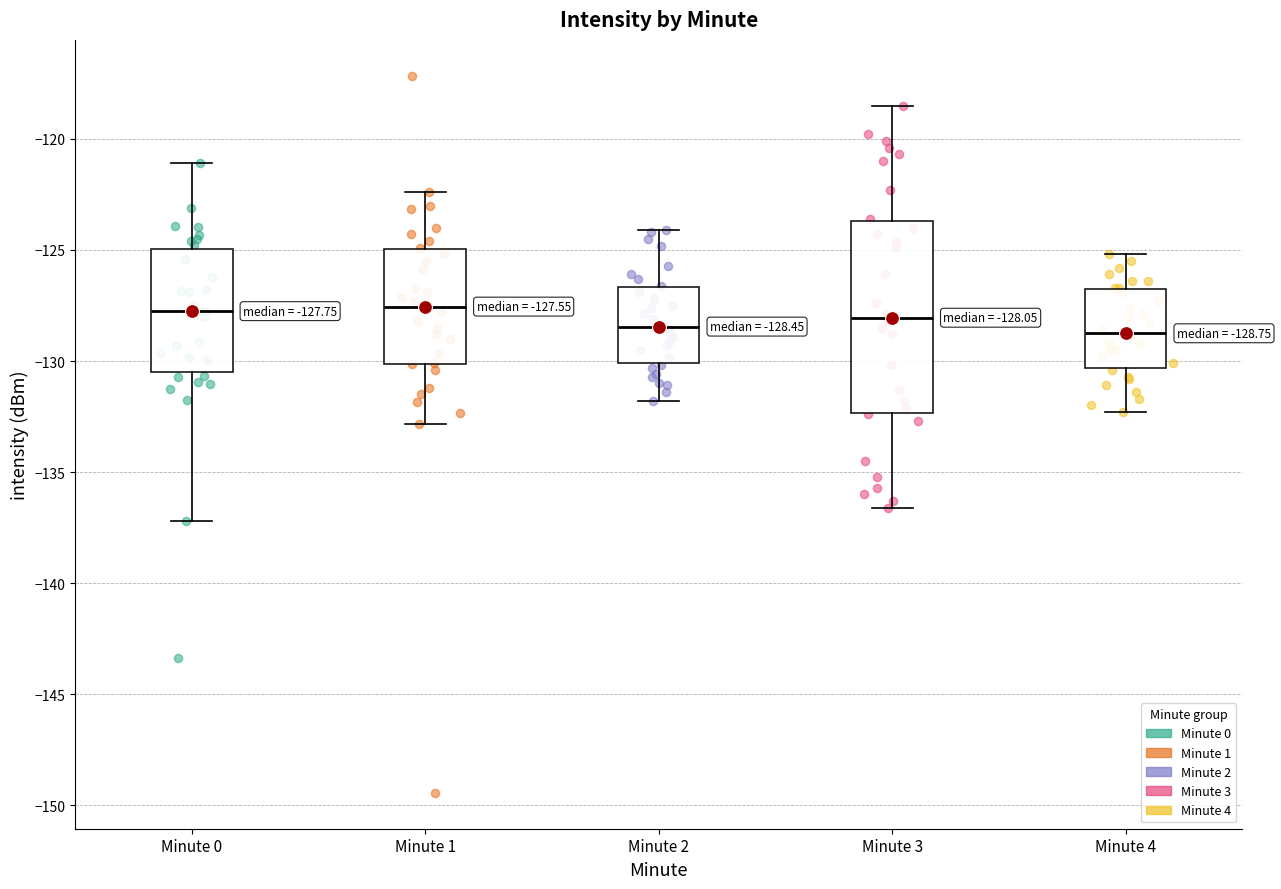

Comparing the boxes themselves (not the whiskers), which one is the tallest?

Minute 3